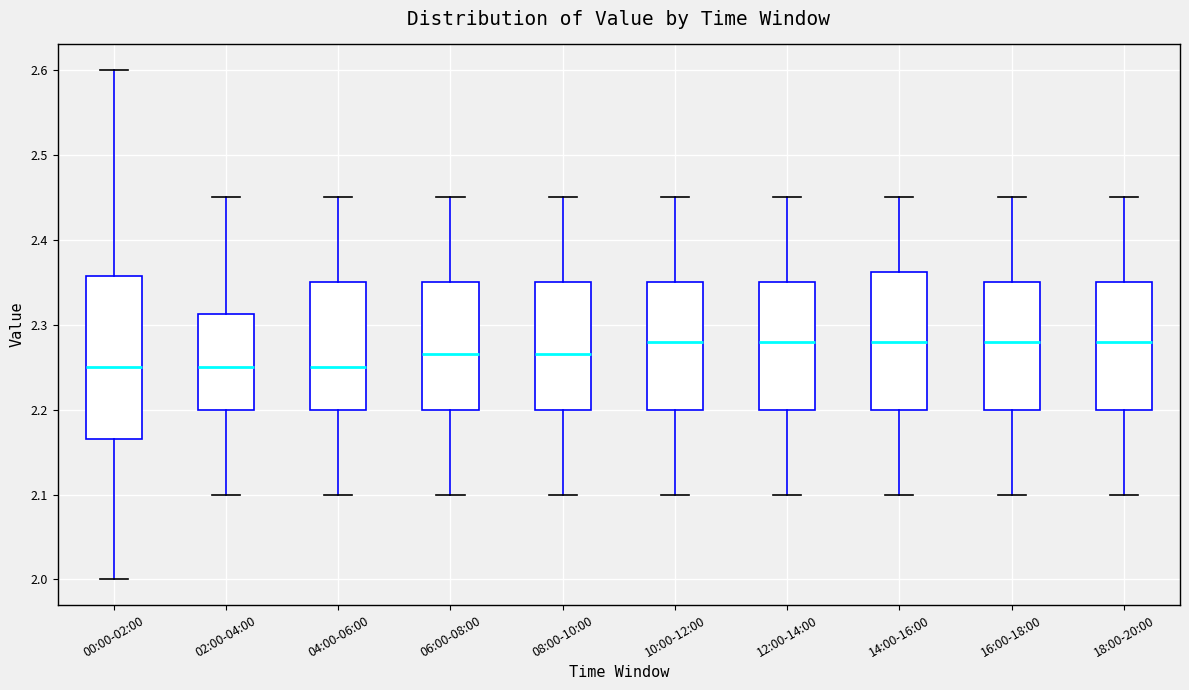

Where is the lower edge of the box for 02:00-04:00 on the y-axis? The values are not printed on the chart, so give them approximately, as read against the axis.

2.20